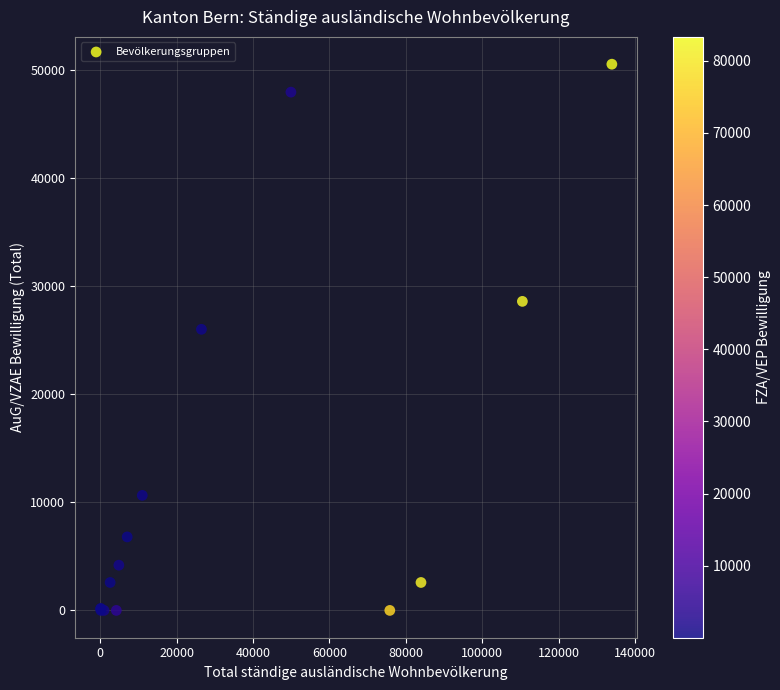

What Y value in the scatter plot is closest to 25273?

26013